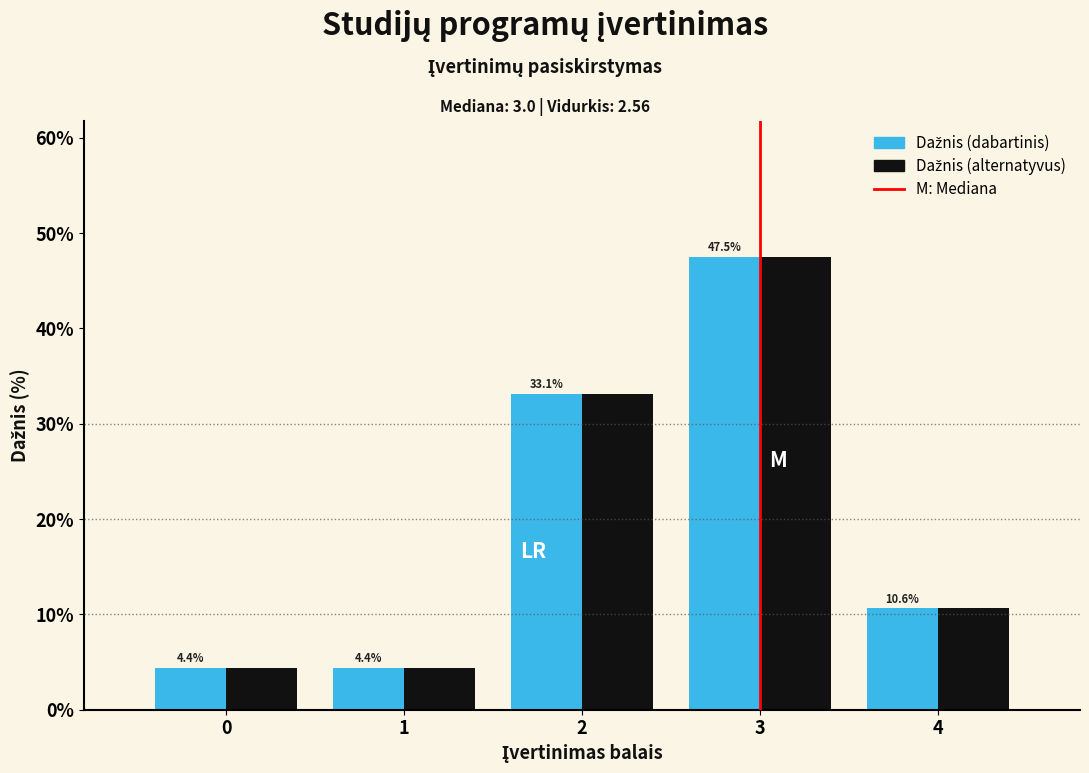

What is the smallest value displayed?

4.4